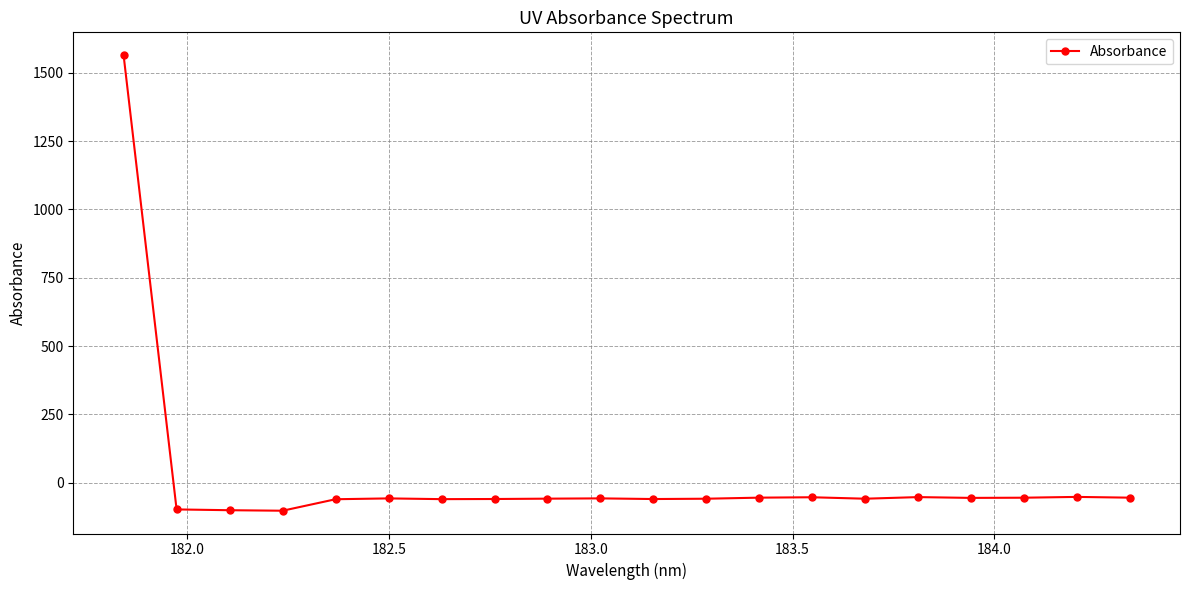

What is the value of the 15th point from the left?

-58.3